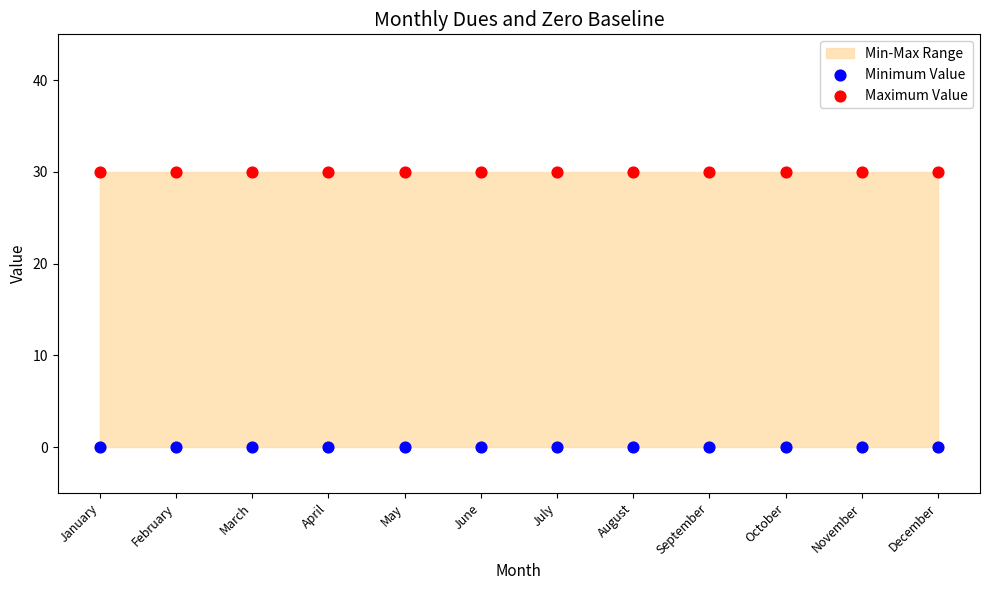

Which series contains the lowest Y value?

Minimum Value